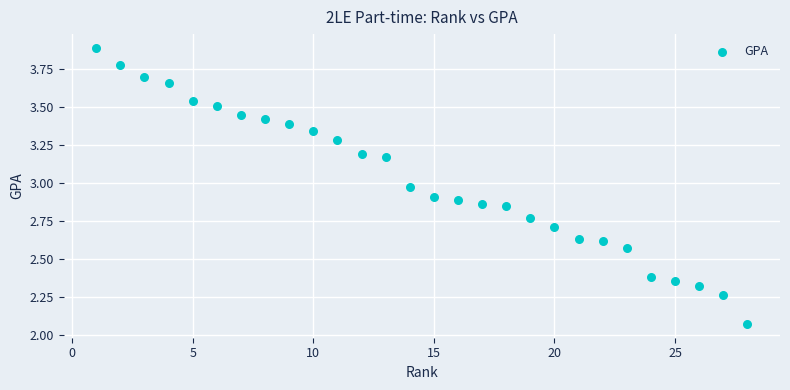

What is the range of Y values (max minus min)?

1.8